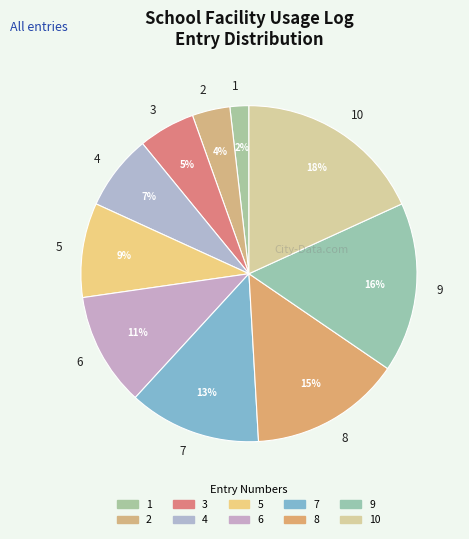

Between 2 and 7, which is larger?

7